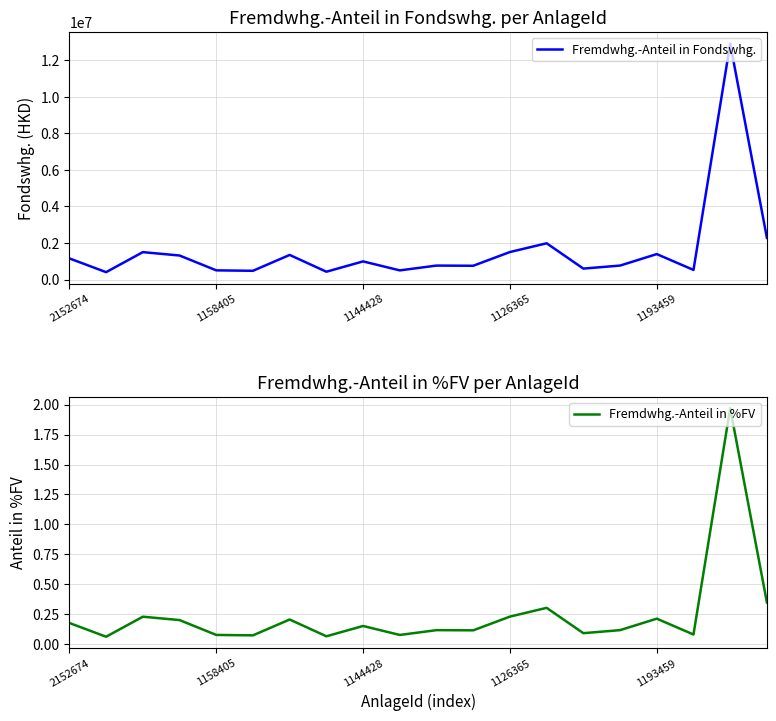

What is the sum of all Fremdwhg.-Anteil in Fondswhg. values?

32110928